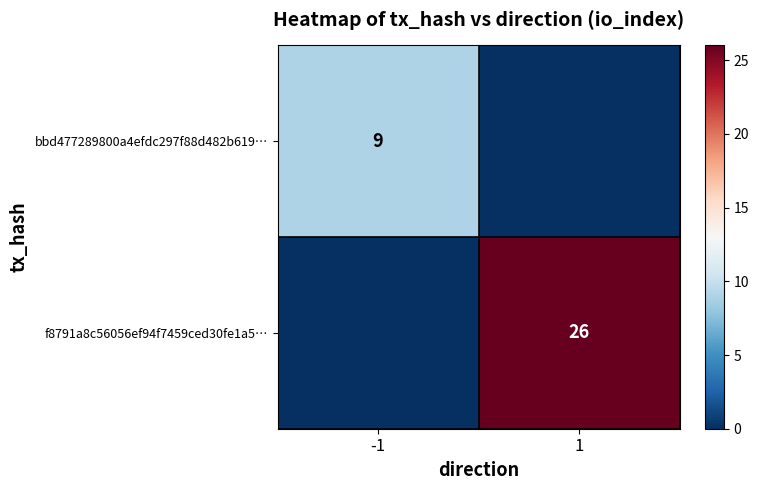

The f8791a8c56056ef94f7459ced30fe1a5… series shows 26 at 1. True or false?

True